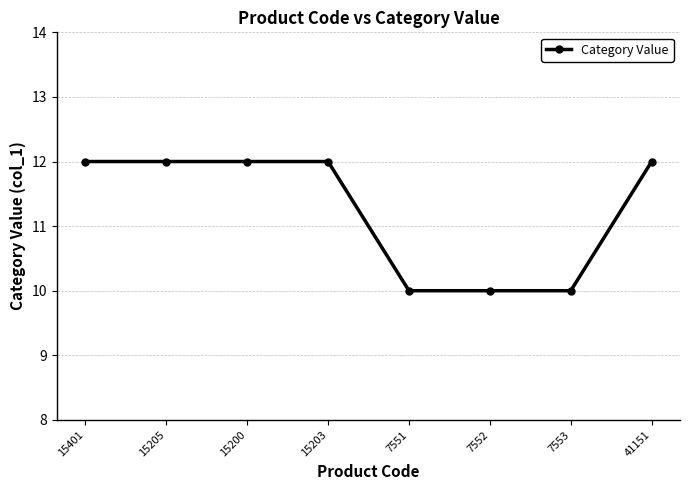

The value at 15205 is 4. True or false?

False